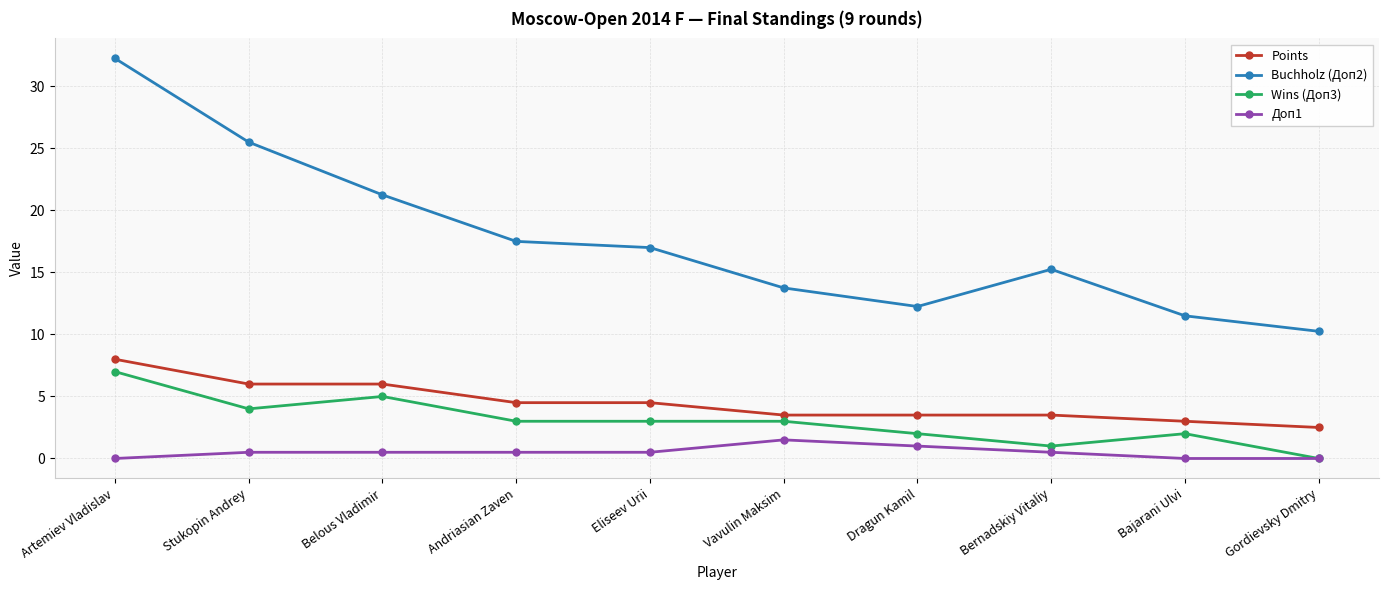

True or false: Доп1 and Buchholz (Доп2) cross at least once.

False